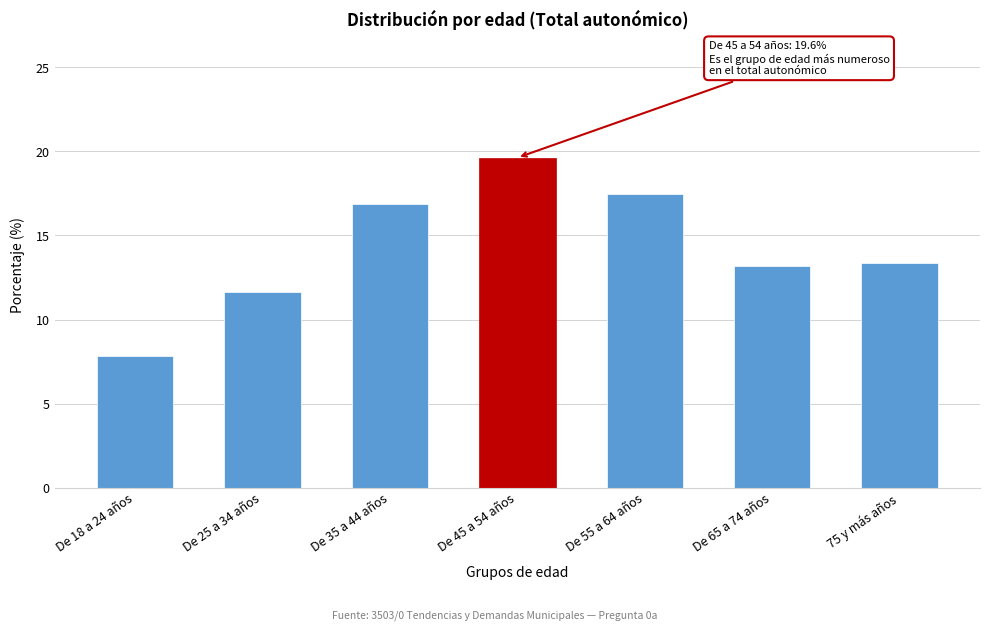

Reading right to left, list all the values displayed in this chart.

75 y más años=13.4	De 65 a 74 años=13.2	De 55 a 64 años=17.5	De 45 a 54 años=19.6	De 35 a 44 años=16.9	De 25 a 34 años=11.7	De 18 a 24 años=7.8